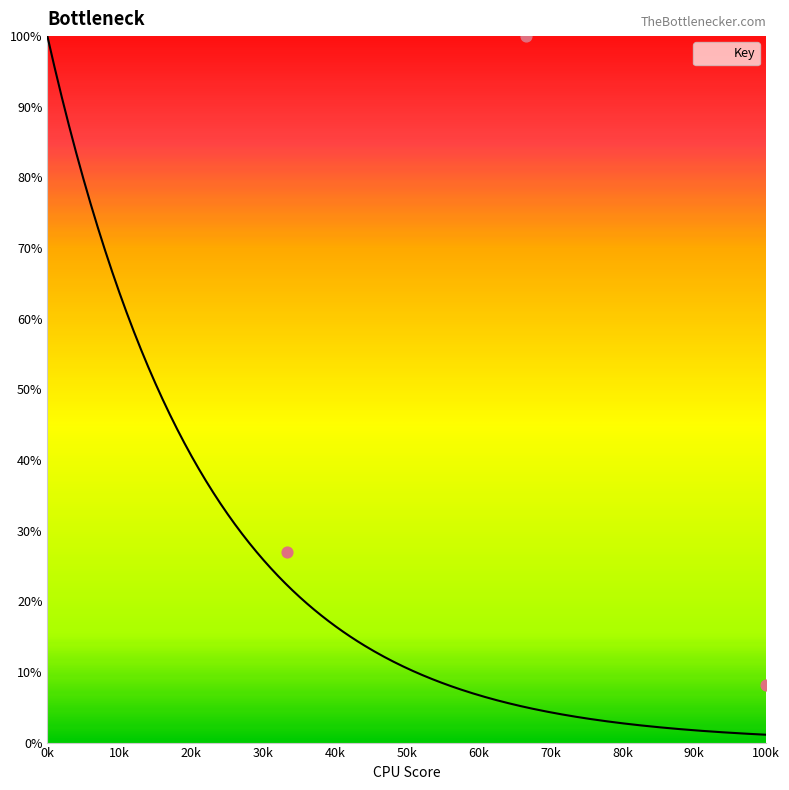

What is the change in value from 1 to 2?

+73.0